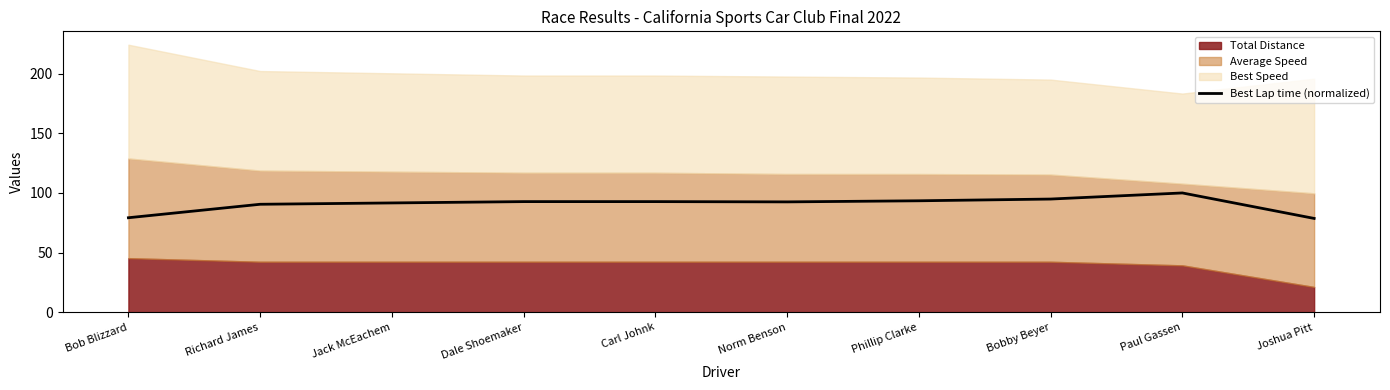

Reading left to right, what are all the values shown in this chart?

Bob Blizzard=79.2	Richard James=90.5	Jack McEachem=91.6	Dale Shoemaker=92.7	Carl Johnk=92.7	Norm Benson=92.5	Phillip Clarke=93.4	Bobby Beyer=94.9	Paul Gassen=100.0	Joshua Pitt=78.6